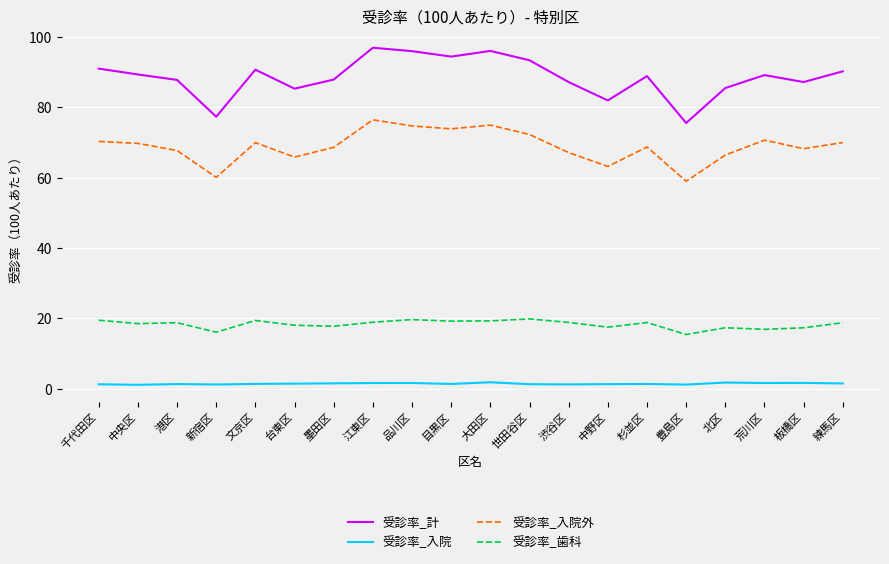

At 渋谷区, list the series in order from largest to smallest.

受診率_計, 受診率_入院外, 受診率_歯科, 受診率_入院